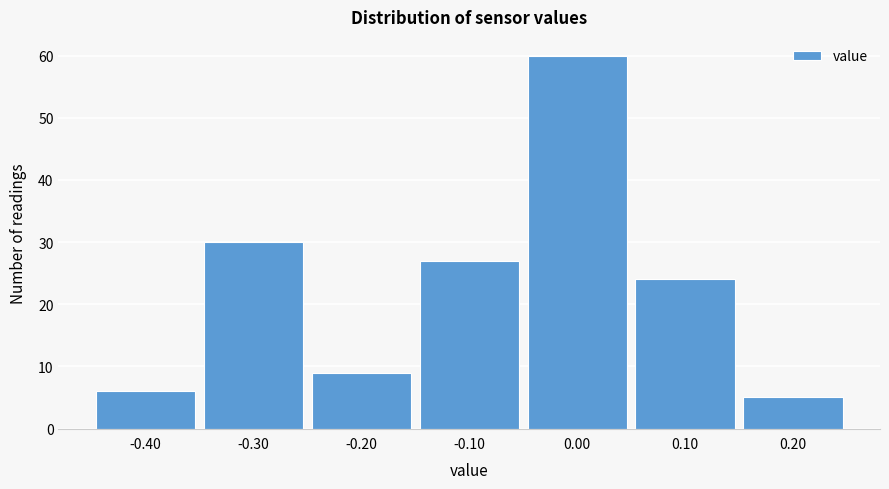

Reading left to right, list every bar in this chart as the range it spans on the x-axis followed by its height. The values are not printed on the chart, so give them approximately, as read against the axis.

-0.45 to -0.35: 6
-0.35 to -0.25: 30
-0.25 to -0.15: 9
-0.15 to -0.05: 27
-0.05 to 0.05: 60
0.05 to 0.15: 24
0.15 to 0.25: 5